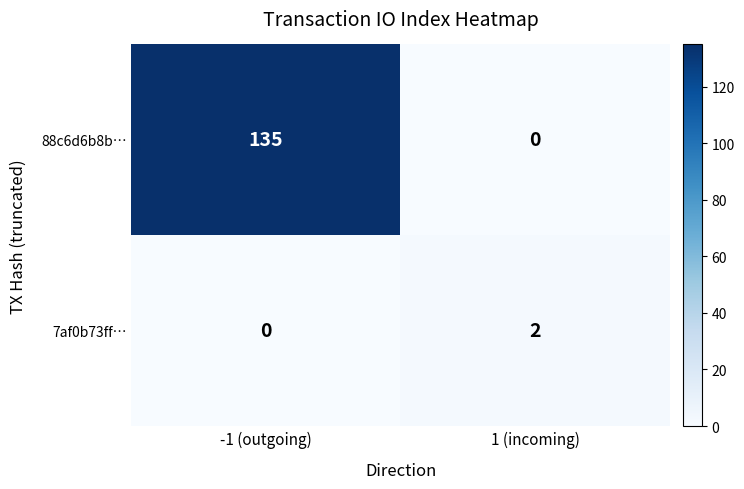

List the series in order of their overall mean, lowest first.

7af0b73ff…, 88c6d6b8b…